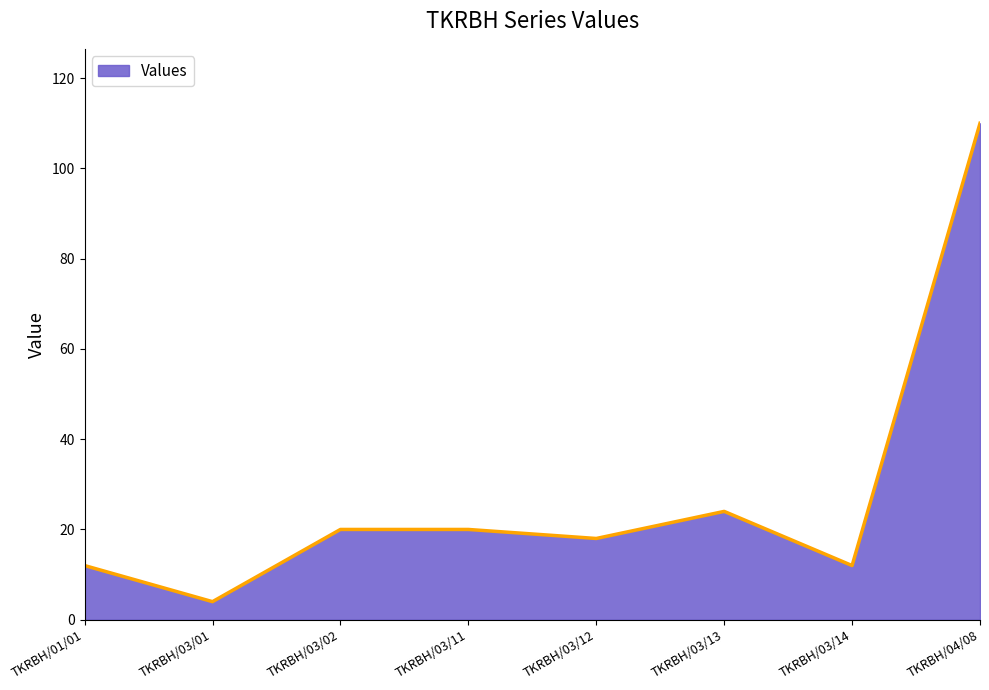

Between TKRBH/01/01 and TKRBH/03/02, which is larger?

TKRBH/03/02